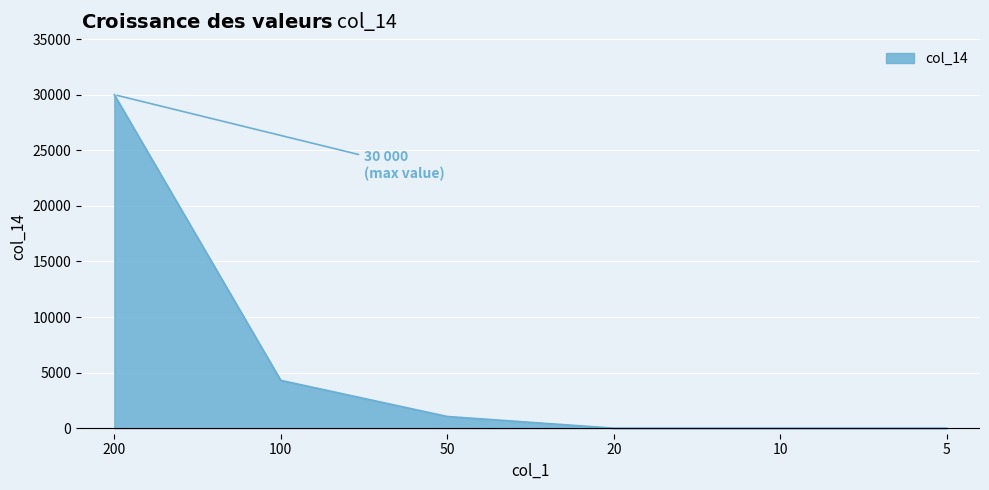

Does the chart display data point markers on the line(s)?

No